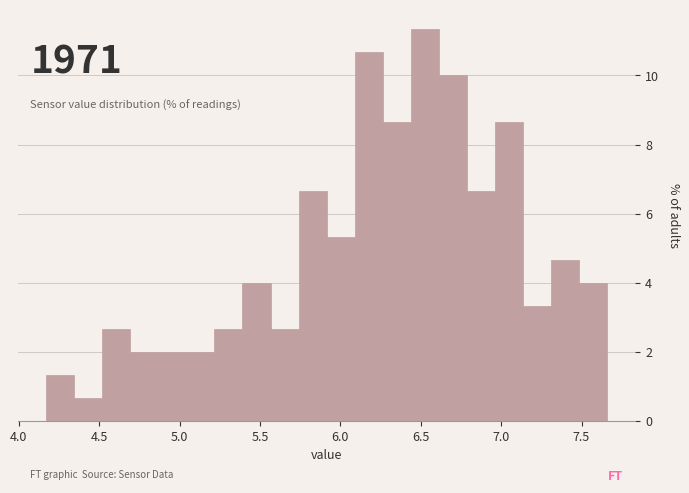

Around what value on the x-axis is the tallest bar? Give the approximate position of its centre, as read against the axis.

6.55